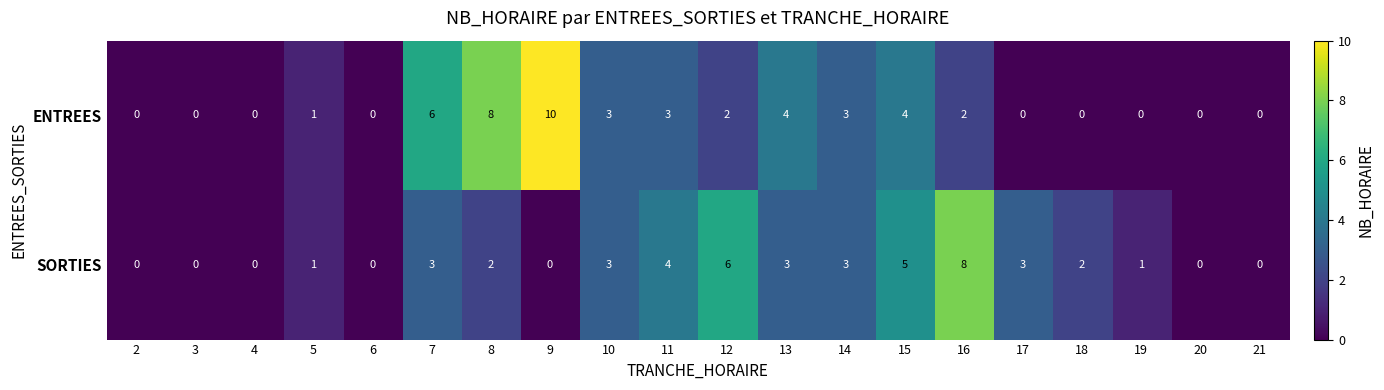

What is the total value across all series at 11?

7